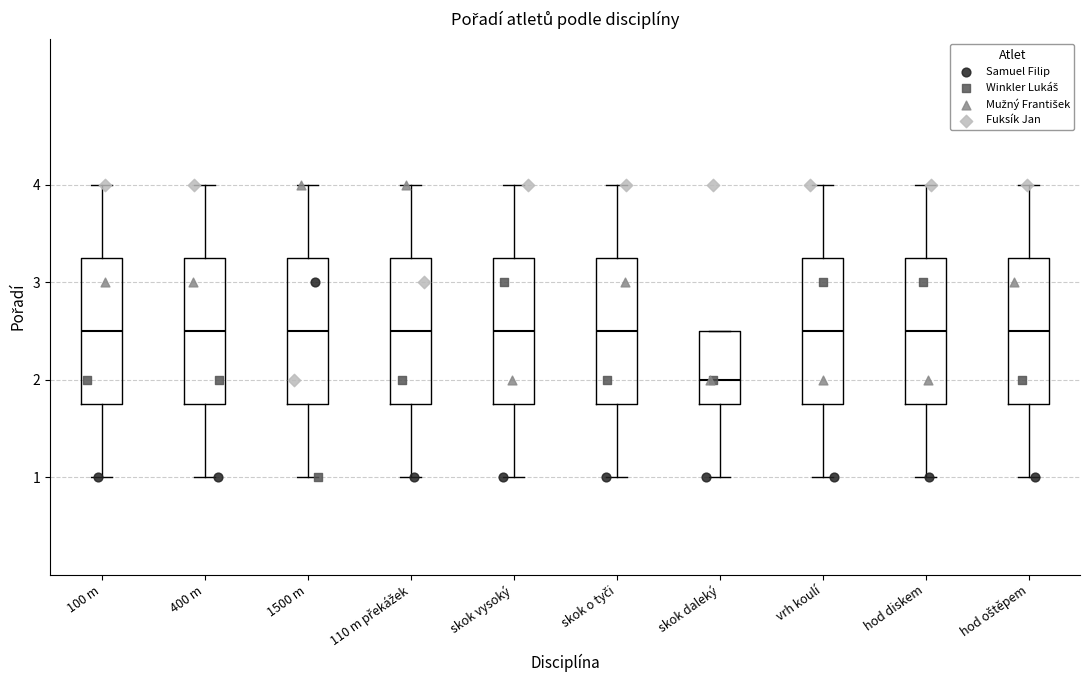

Reading left to right, transcribe this box plot: for each box, give where its median line is, the range the box spans, and where its two whiskers end, as read against the y-axis. The values are not printed on the chart, so give them approximately, as read against the axis.

100 m: median 2.5, box 1.8 to 3.3, whiskers 1.0 to 4.0
400 m: median 2.5, box 1.8 to 3.3, whiskers 1.0 to 4.0
1500 m: median 2.5, box 1.8 to 3.3, whiskers 1.0 to 4.0
110 m překážek: median 2.5, box 1.8 to 3.3, whiskers 1.0 to 4.0
skok vysoký: median 2.5, box 1.8 to 3.3, whiskers 1.0 to 4.0
skok o tyči: median 2.5, box 1.8 to 3.3, whiskers 1.0 to 4.0
skok daleký: median 2.0, box 1.8 to 2.5, whiskers 1.0 to 2.5
vrh koulí: median 2.5, box 1.8 to 3.3, whiskers 1.0 to 4.0
hod diskem: median 2.5, box 1.8 to 3.3, whiskers 1.0 to 4.0
hod oštěpem: median 2.5, box 1.8 to 3.3, whiskers 1.0 to 4.0